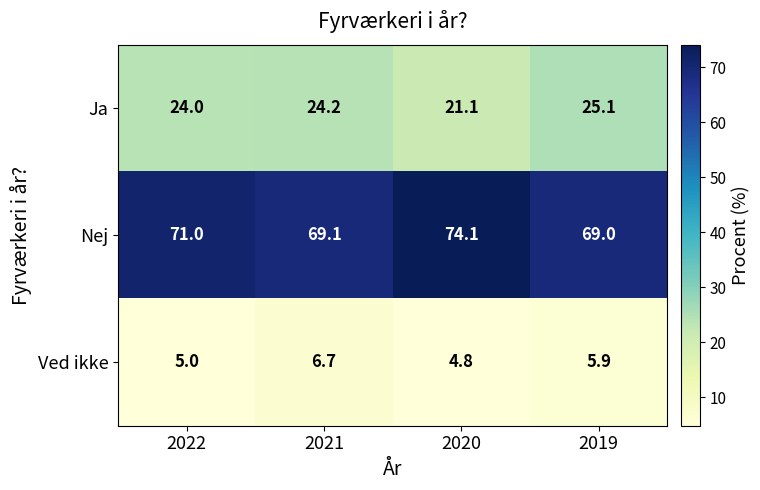

Which series has the widest spread of values?

Nej